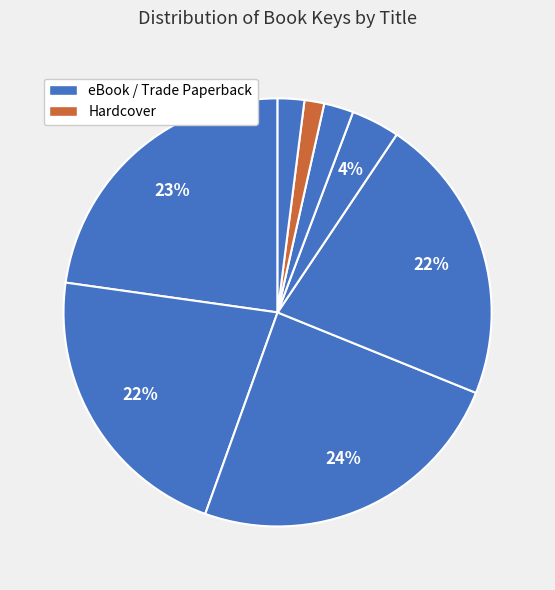

How many slices are in this pie chart?

8